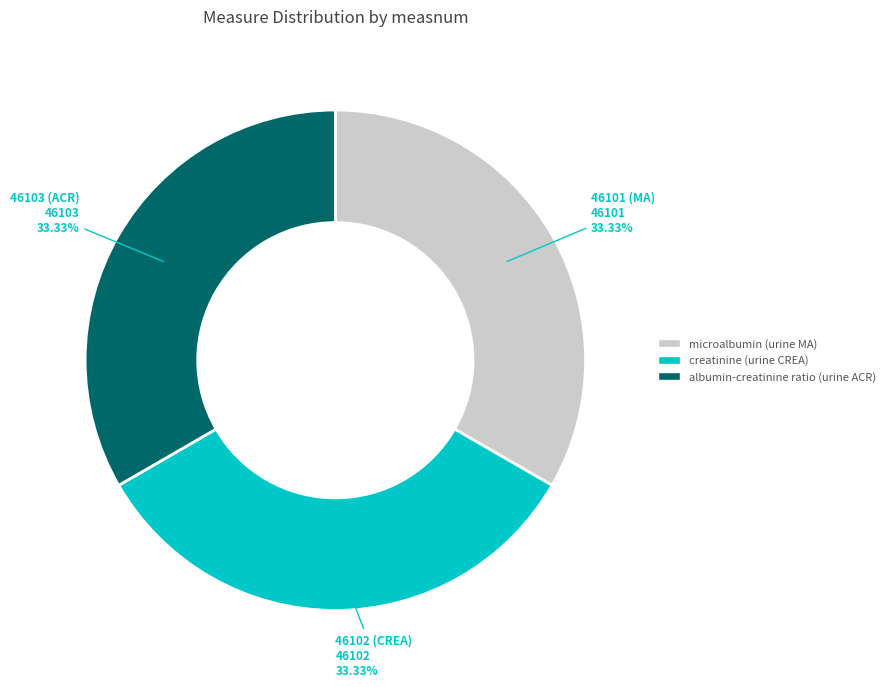

Does 46102 (CREA) account for over 50% of the chart?

No